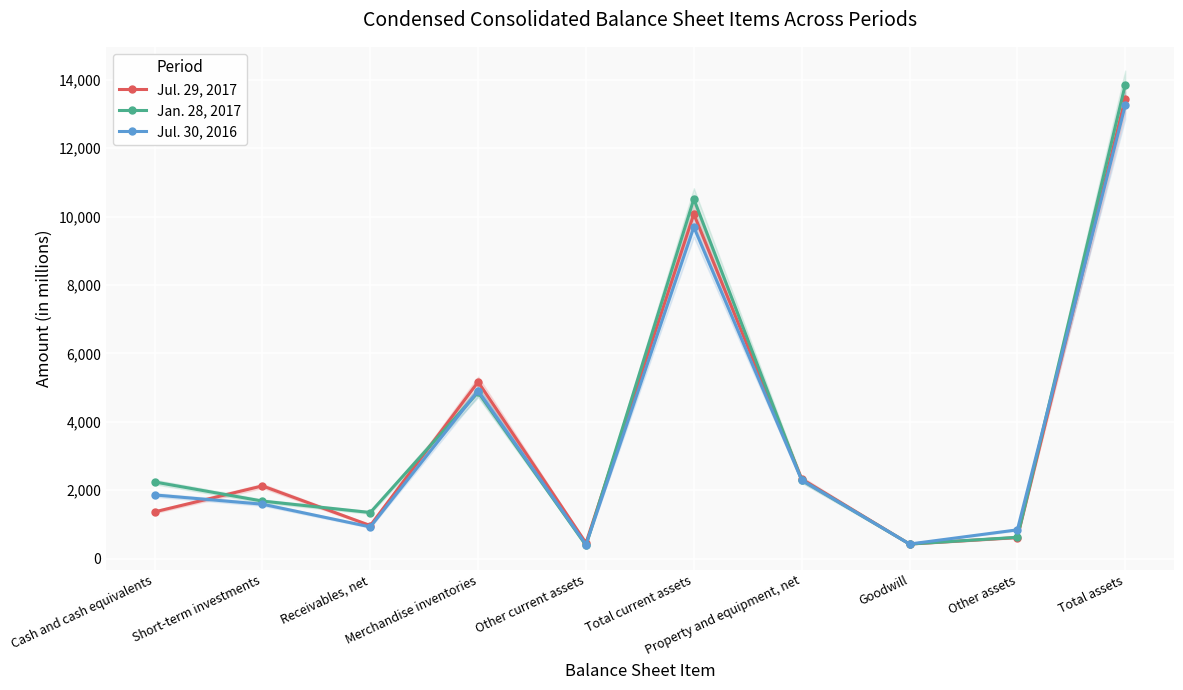

What is the sum of all Jul. 29, 2017 values?

36966